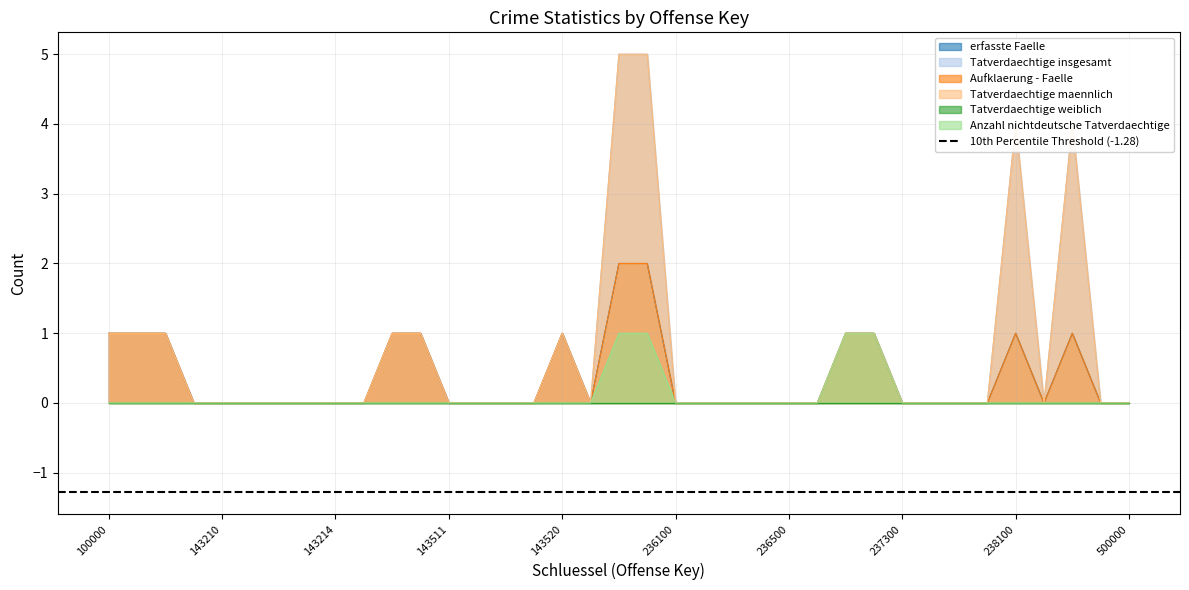

True or false: Anzahl nichtdeutsche Tatverdaechtige and erfasste Faelle cross at least once.

False